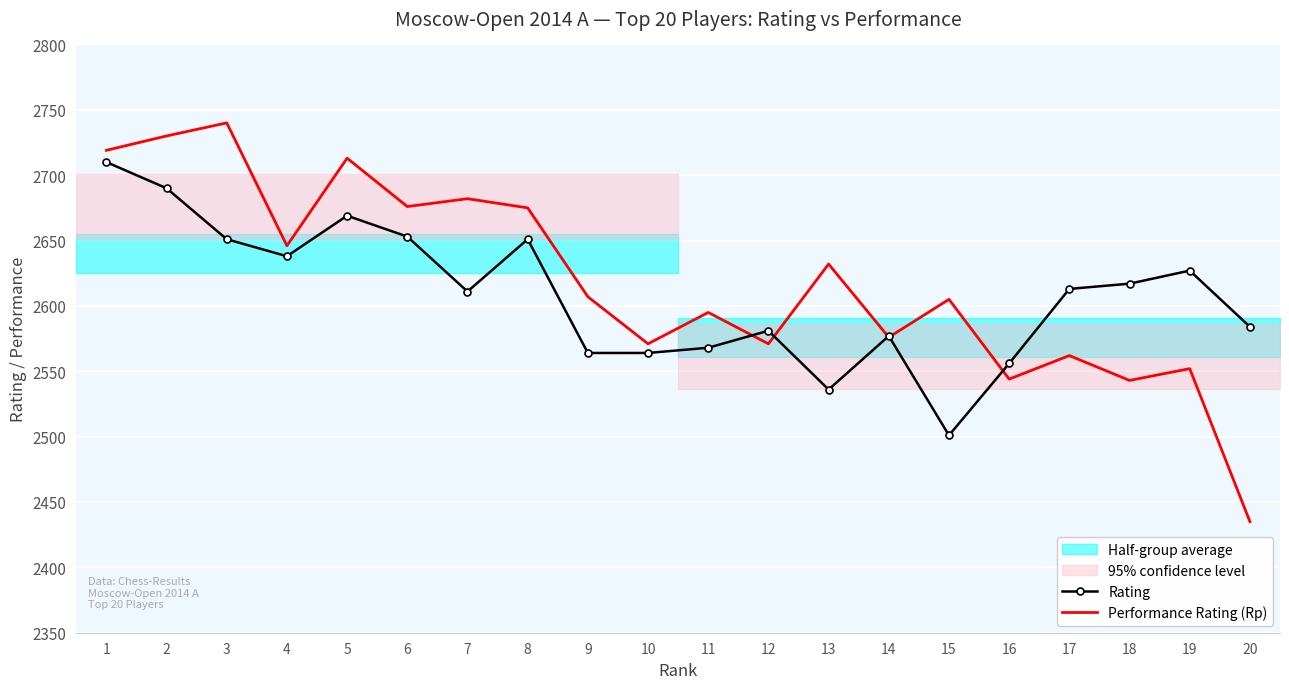

What value does the Rating series have at 17, to the nearest 5?

2615